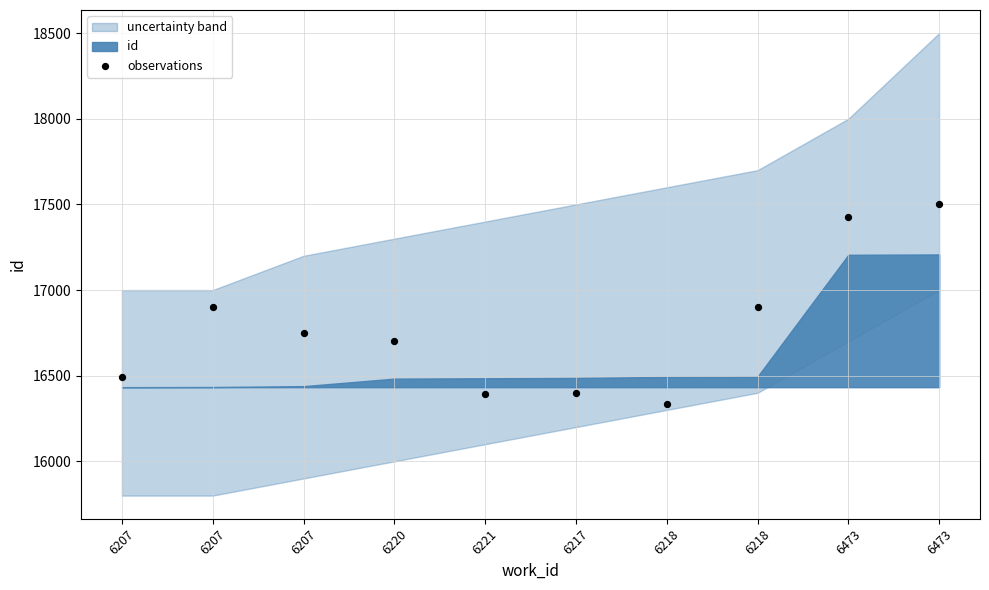

What is the average Y value?

16780.4